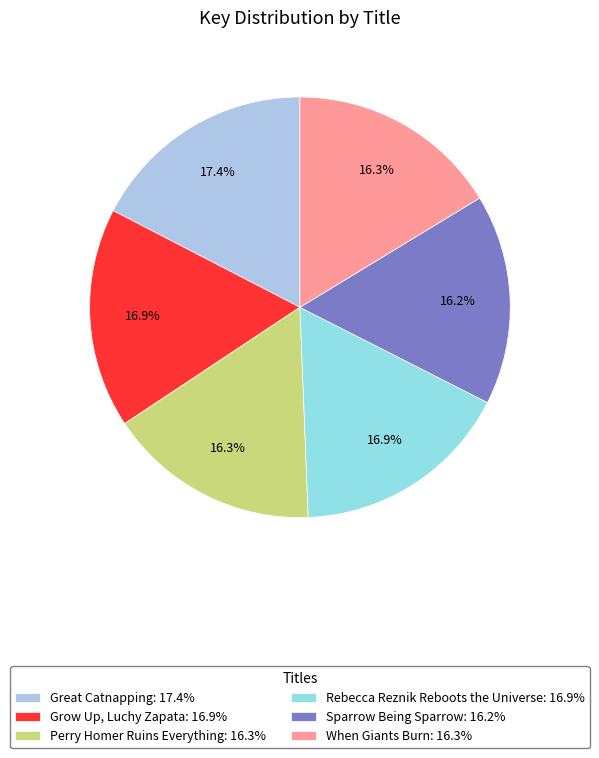

To the nearest percent, what percentage of the pie is Rebecca Reznik Reboots the Universe?

17%